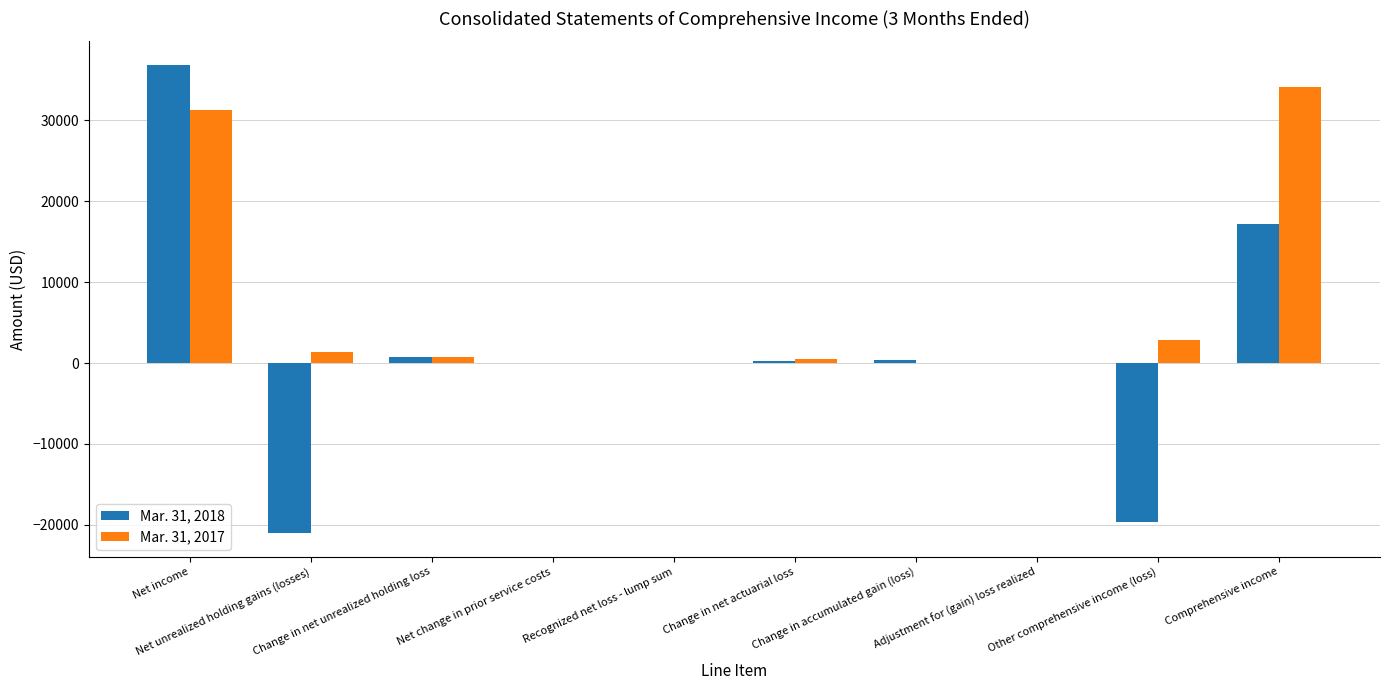

Is it true that Mar. 31, 2017 equals 47434 at Net income?

False